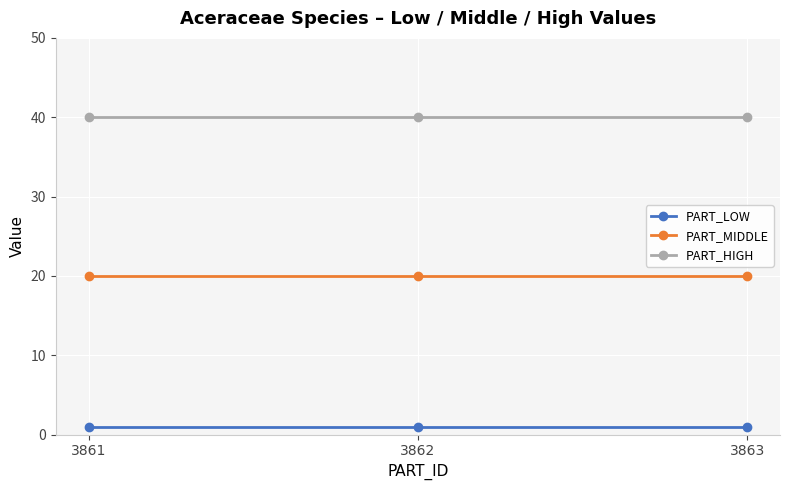

What is the spread (max minus min) of values at 3861?

39